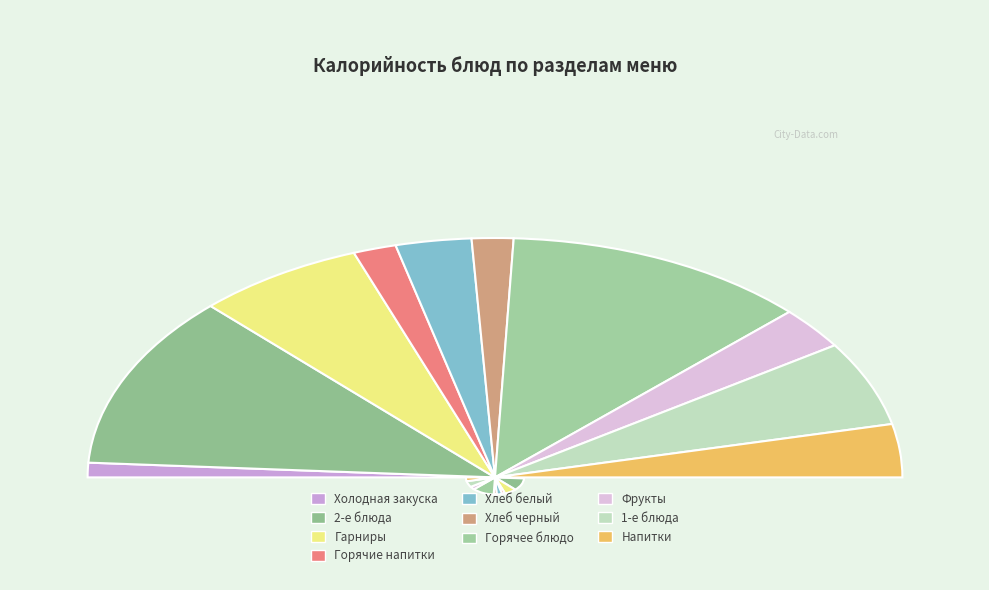

How many slices are in this pie chart?

10